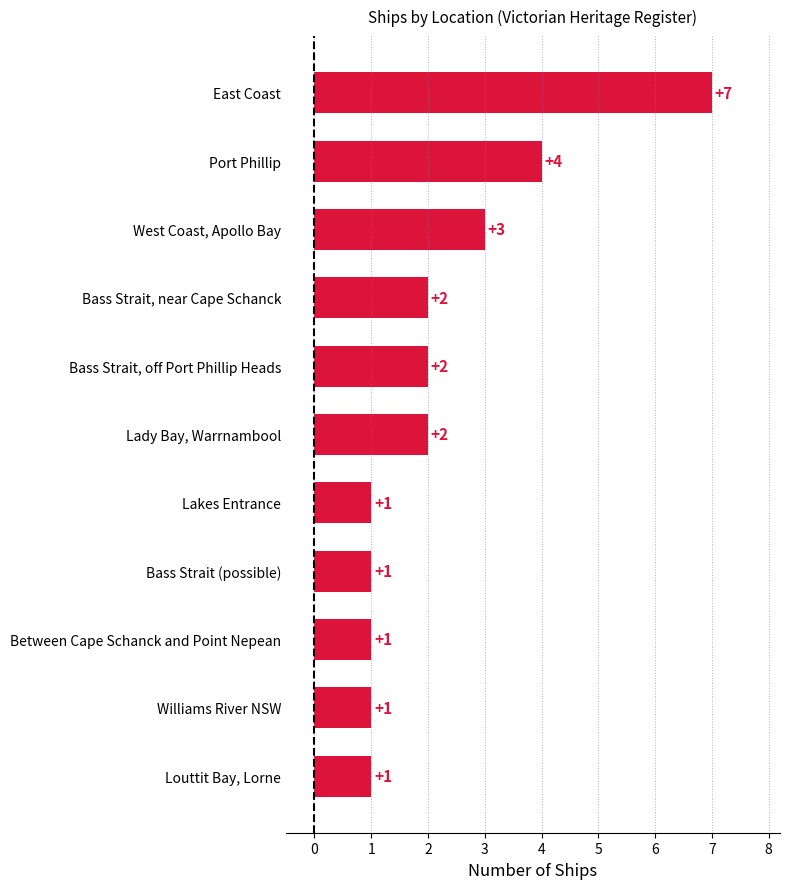

What value does the data have at Port Phillip?

4